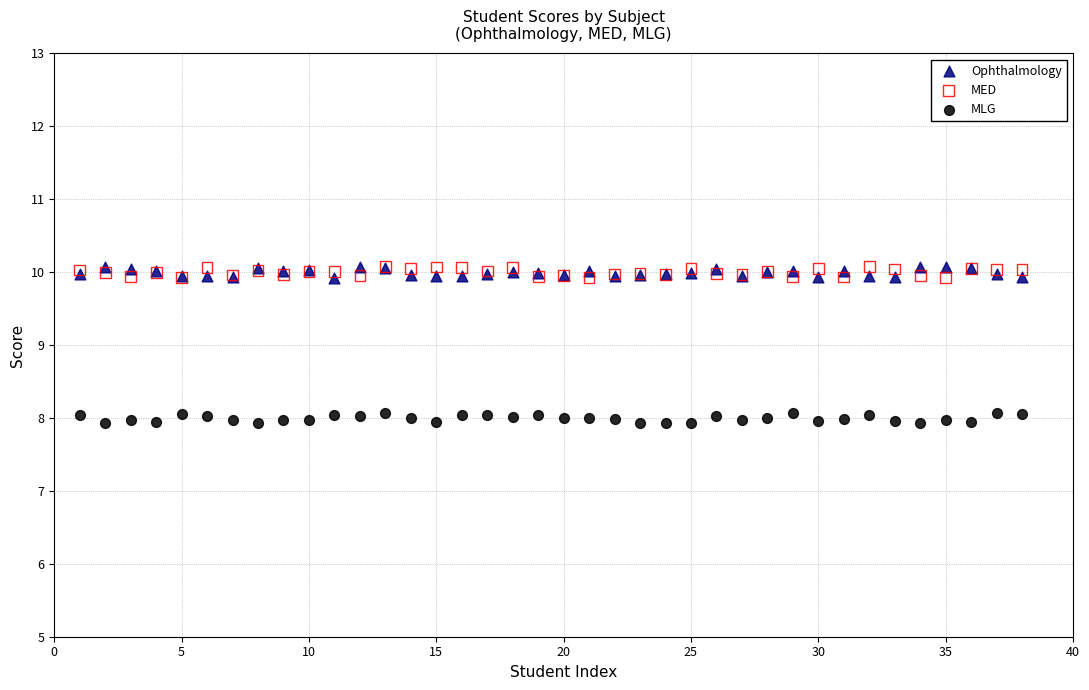

What is the X range (max minus min) for the scatter plot?

37.0